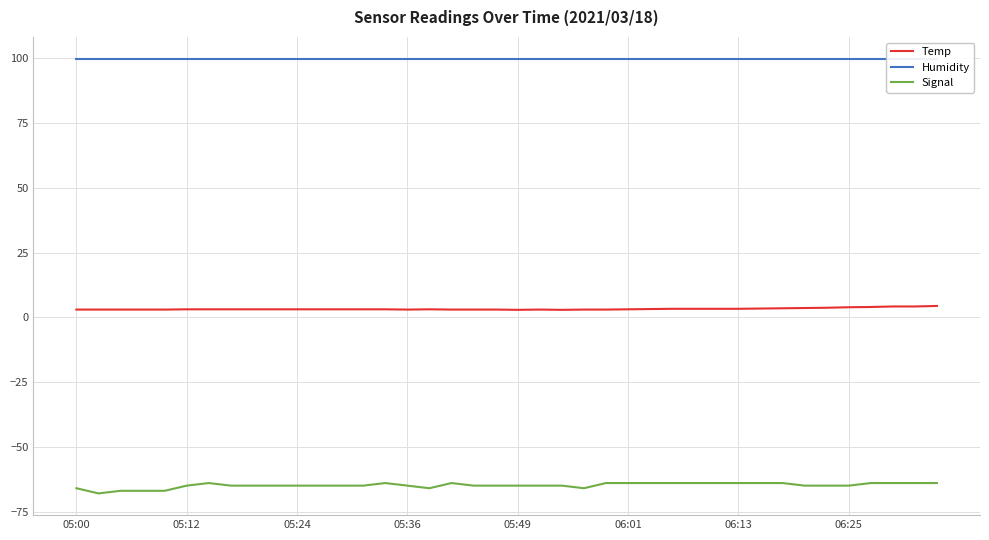

Reading left to right, list all the values displayed in this chart.

Temp: 3.0	3.0	3.0	3.0	3.0	3.1	3.1	3.1	3.1	3.1	3.1	3.1	3.1	3.1	3.1	3.0	3.1	3.0	3.0	3.0	2.9	3.0	2.9	3.0	3.0	3.1	3.2	3.3	3.3	3.3	3.3	3.4	3.5	3.6	3.7	3.9	4.0	4.2	4.2	4.4
Humidity: 99.9	99.9	99.9	99.9	99.9	99.9	99.9	99.9	99.9	99.9	99.9	99.9	99.9	99.9	99.9	99.9	99.9	99.9	99.9	99.9	99.9	99.9	99.9	99.9	99.9	99.9	99.9	99.9	99.9	99.9	99.9	99.9	99.9	99.9	99.9	99.9	99.9	99.9	99.9	99.9
Signal: -66.0	-68.0	-67.0	-67.0	-67.0	-65.0	-64.0	-65.0	-65.0	-65.0	-65.0	-65.0	-65.0	-65.0	-64.0	-65.0	-66.0	-64.0	-65.0	-65.0	-65.0	-65.0	-65.0	-66.0	-64.0	-64.0	-64.0	-64.0	-64.0	-64.0	-64.0	-64.0	-64.0	-65.0	-65.0	-65.0	-64.0	-64.0	-64.0	-64.0